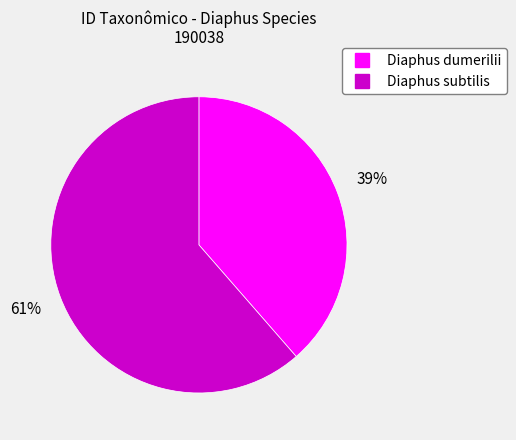

Which category has the biggest portion of the pie?

Diaphus subtilis